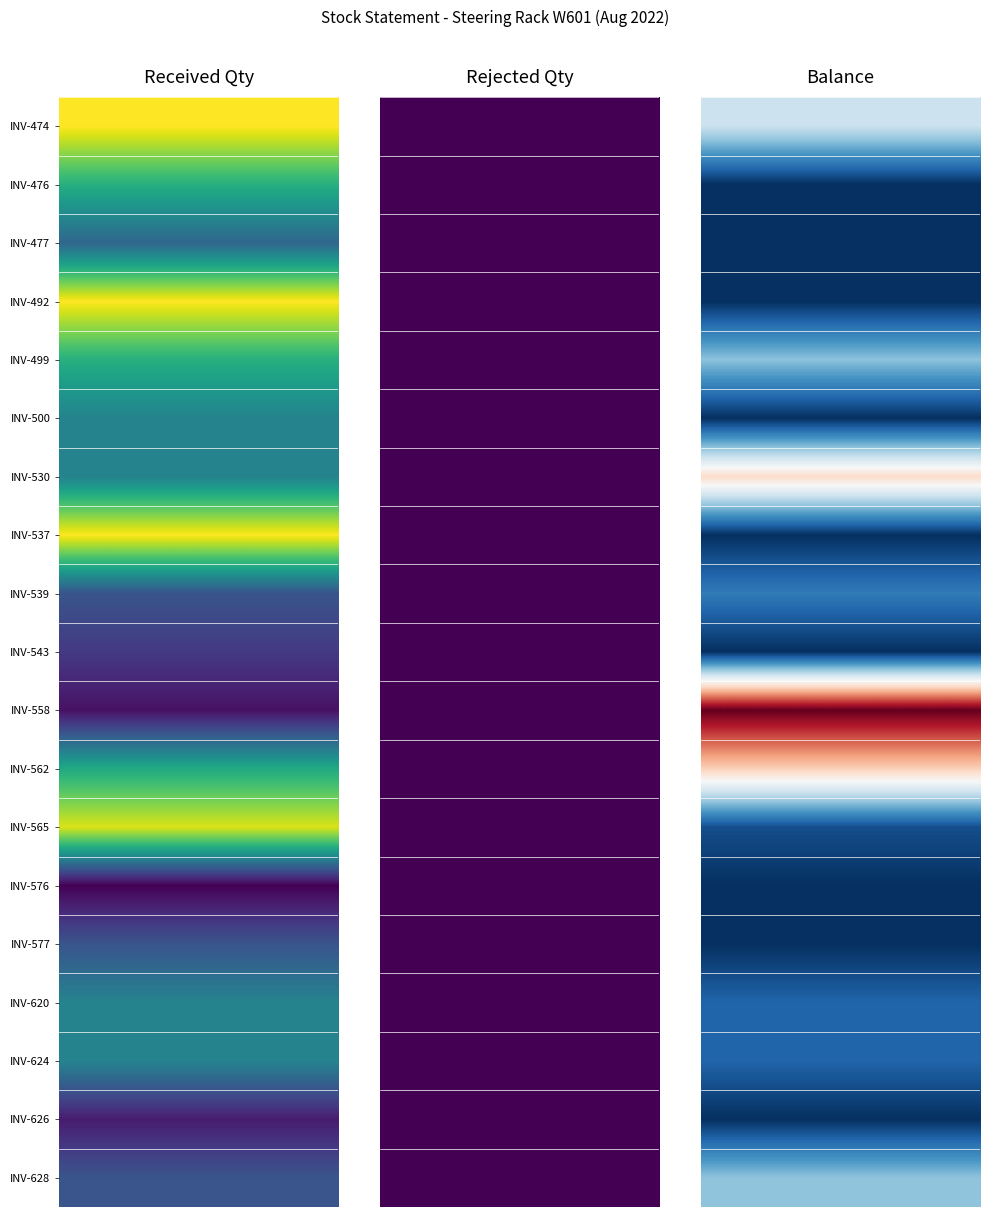

The value of 565 at 1 is 0. True or false?

True